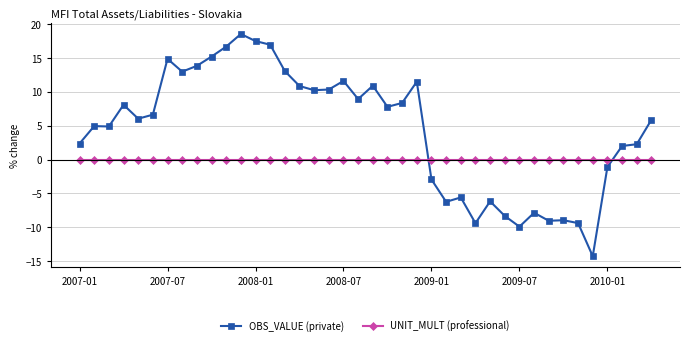

What is the difference between the maximum and minimum values in the OBS_VALUE (private) series?

32.8